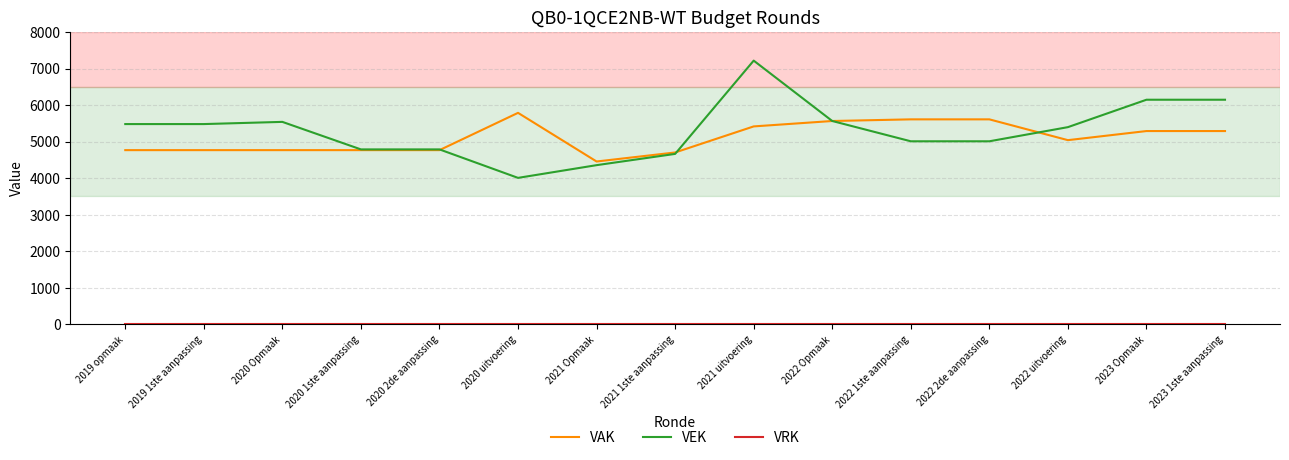

What is the difference between the highest and lowest values at 2022 Opmaak?

5564